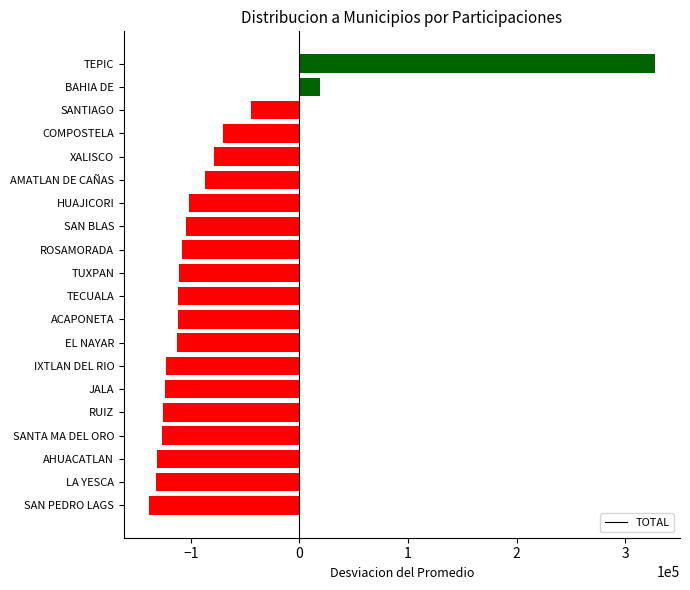

Where is the data nearest to the value 94358?

BAHIA DE